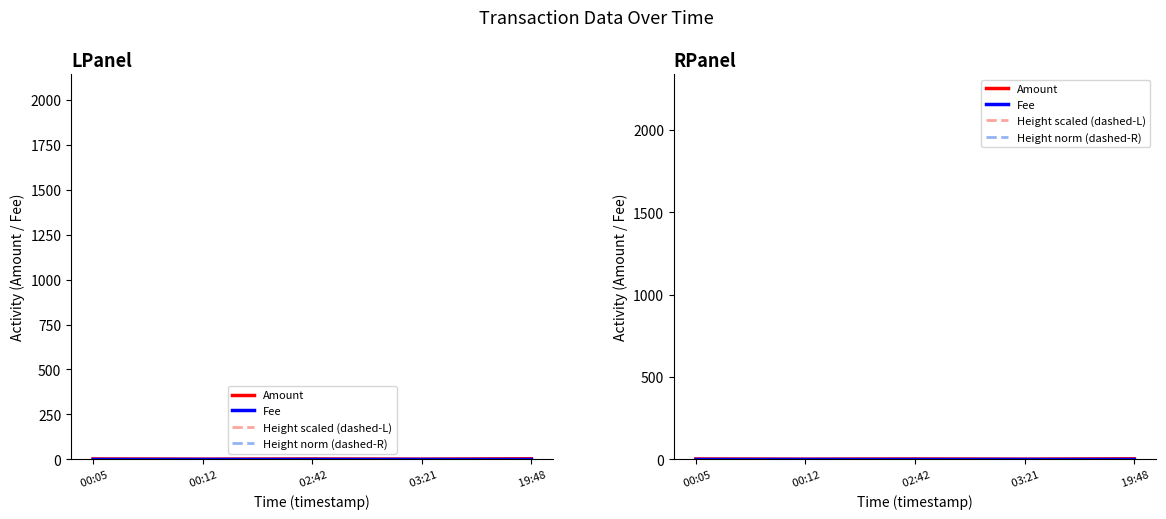

Is this an area chart (filled region under the line)?

No